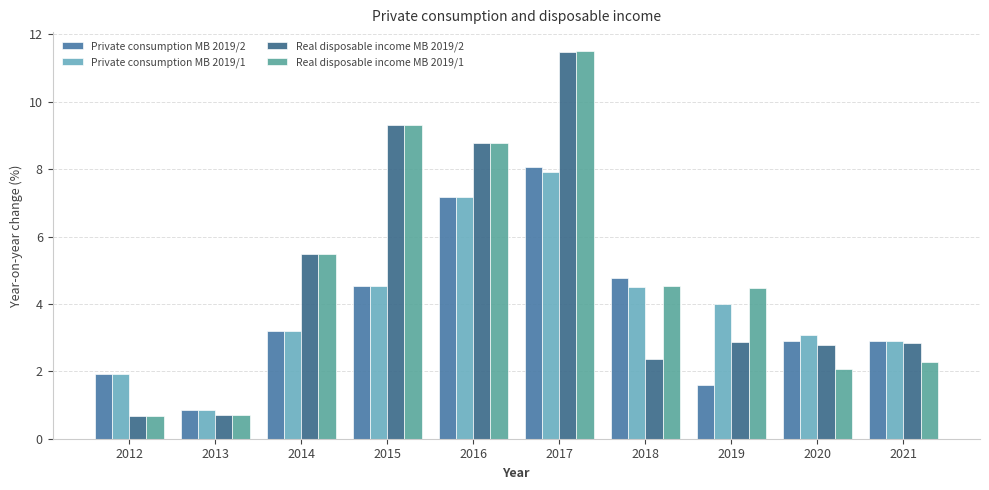

What value does the Private consumption MB 2019/1 series have at 2021?

2.9